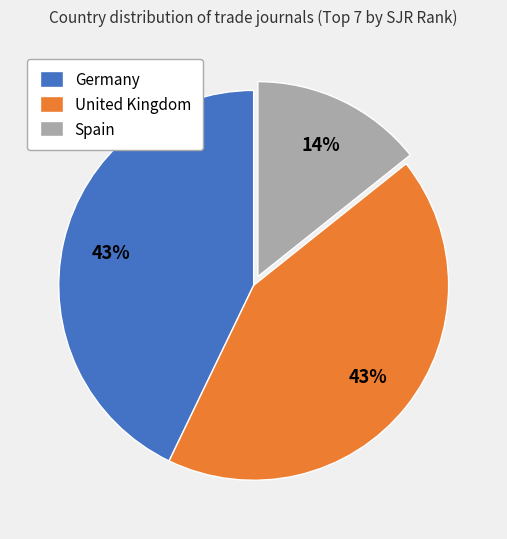

Does any single category account for the majority?

No